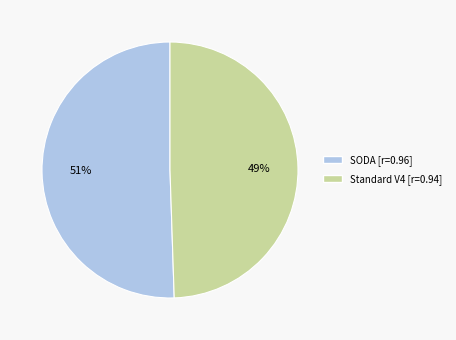

Do Standard V4 and SODA together represent more than half of the pie?

Yes